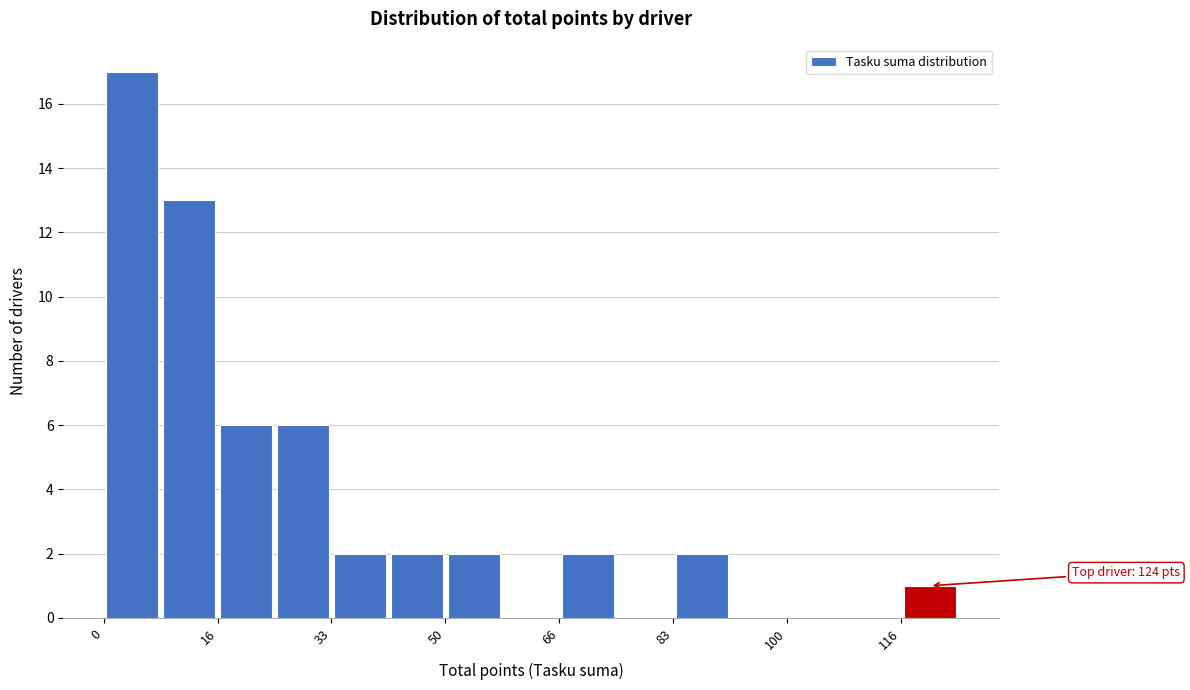

Which range on the x-axis has the tallest bar?

0 to 8